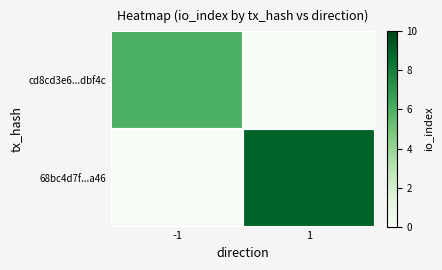

Between -1 and 1, which series saw the biggest shift?

68bc4d7f...a46